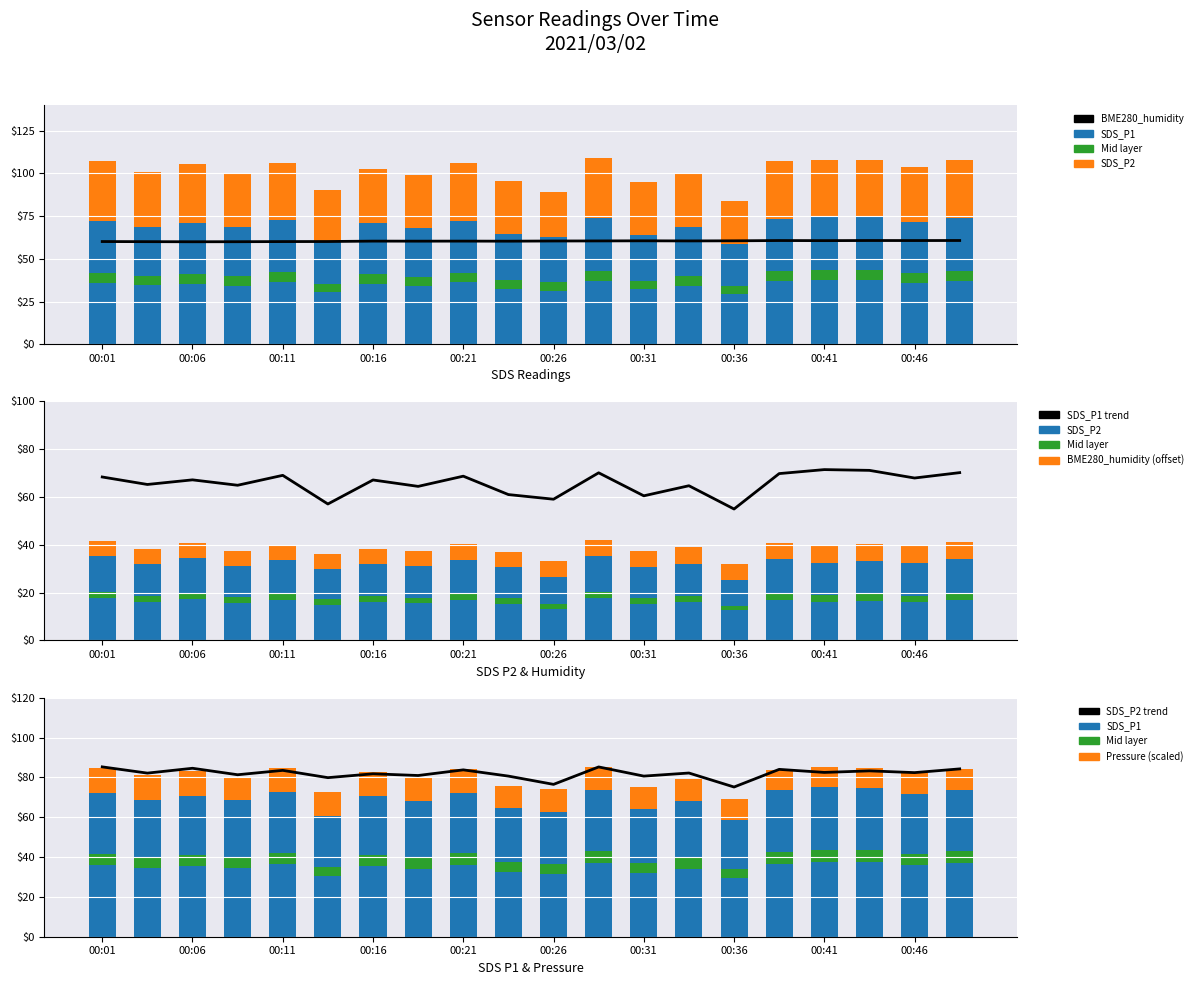

What is the sum of all BME280_humidity values?

1208.0